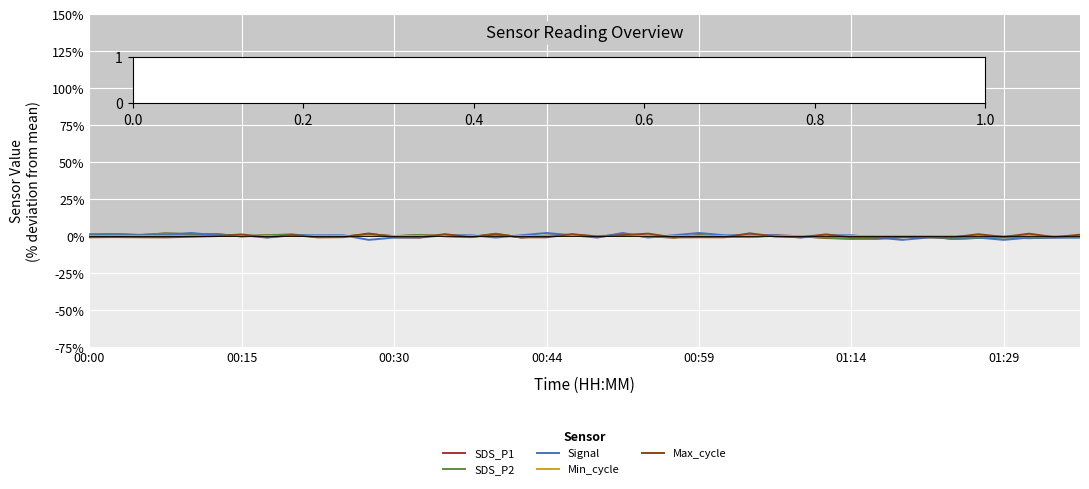

True or false: Max_cycle and SDS_P2 cross at least once.

True